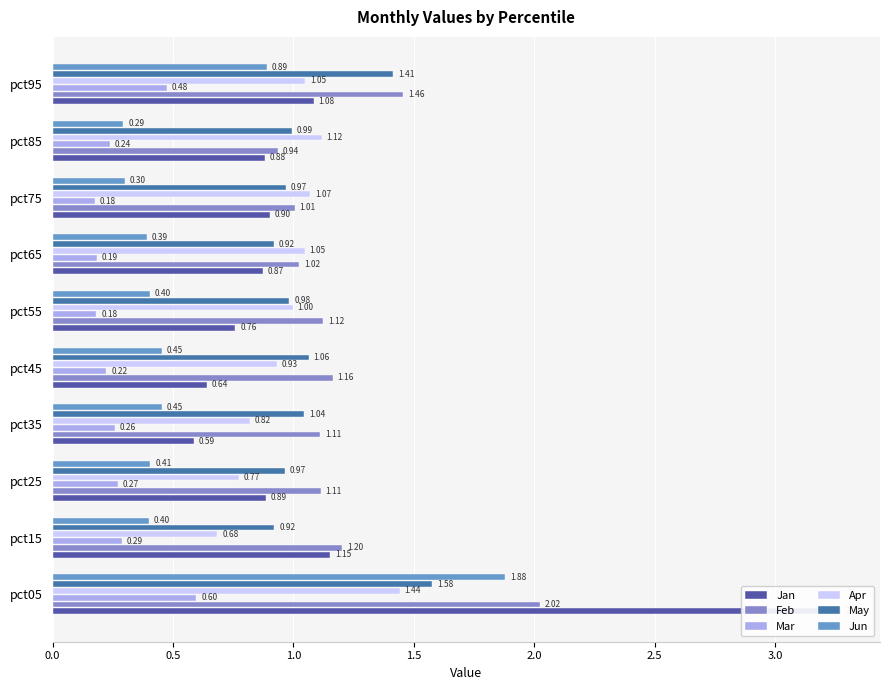

How many bars are there in each group?

6